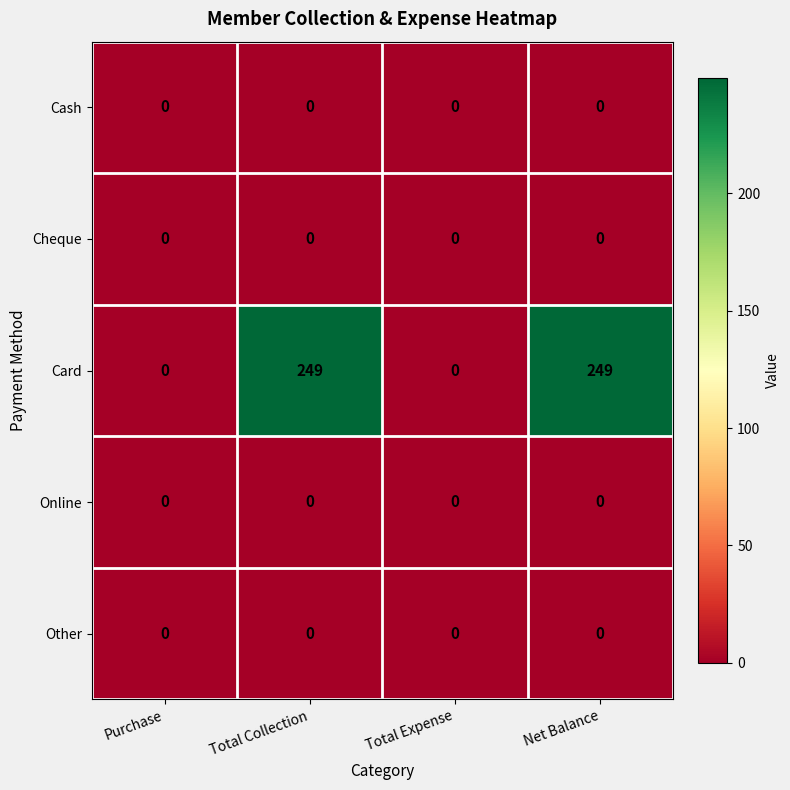

Reading left to right, list all the values displayed in this chart.

Cash: 0	0	0	0
Cheque: 0	0	0	0
Card: 0	249	0	249
Online: 0	0	0	0
Other: 0	0	0	0